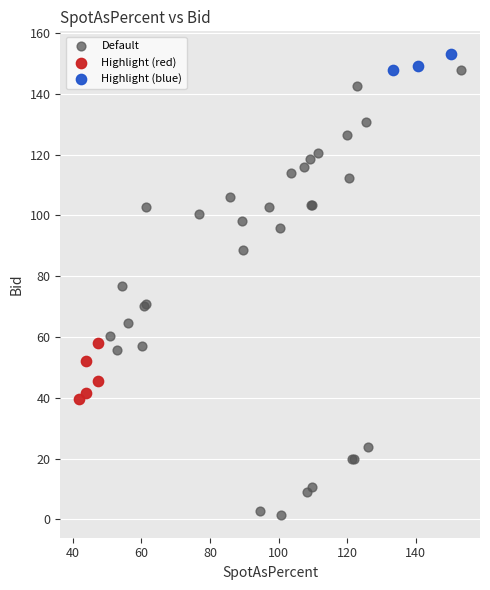

Which series has the largest Y range (max minus min)?

Default